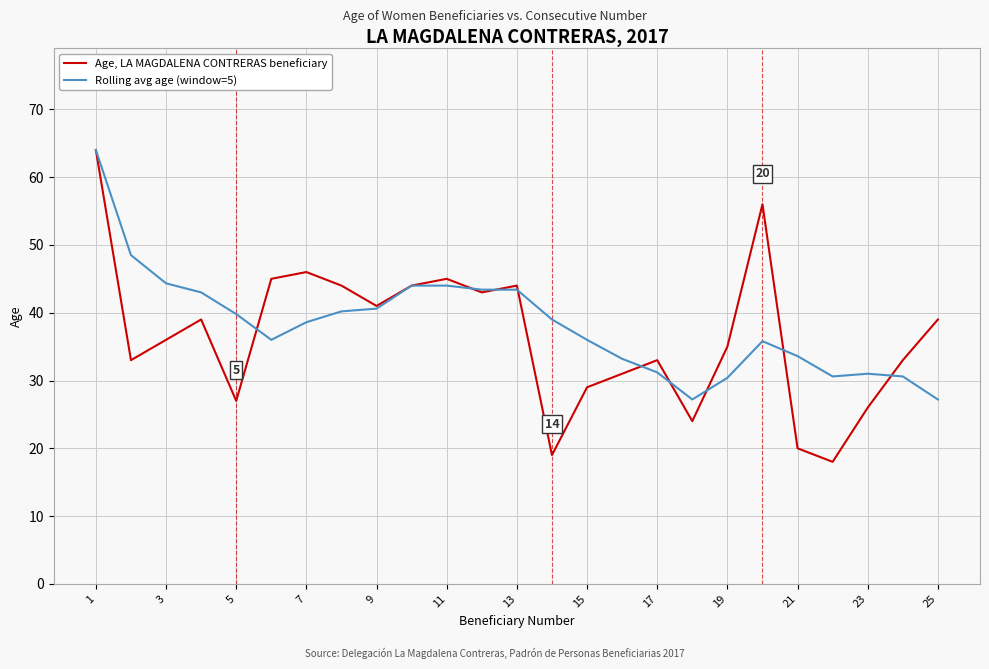

Which series has the widest spread of values?

Age, LA MAGDALENA CONTRERAS beneficiary